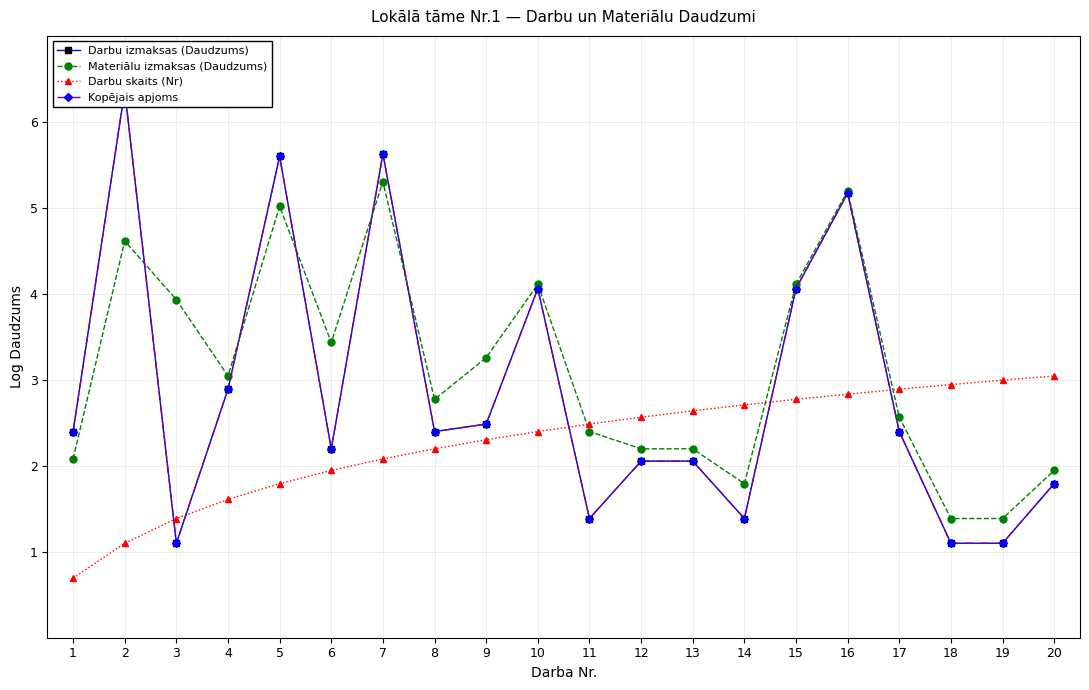

The value of Kopējais apjoms at 18 is 1.1. True or false?

True